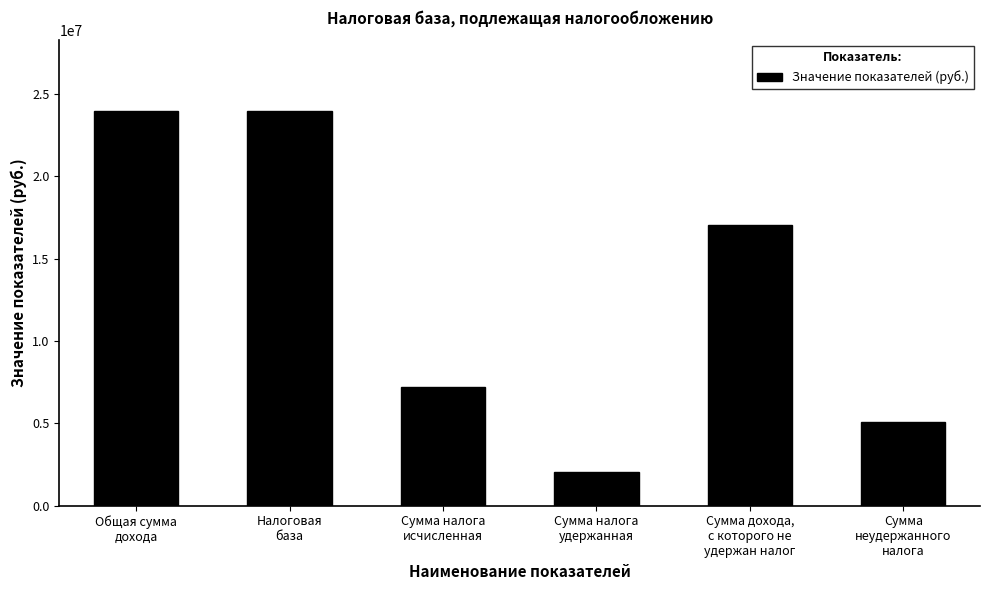

What value does the data have at Общая сумма
дохода, to the nearest 100?

23959700